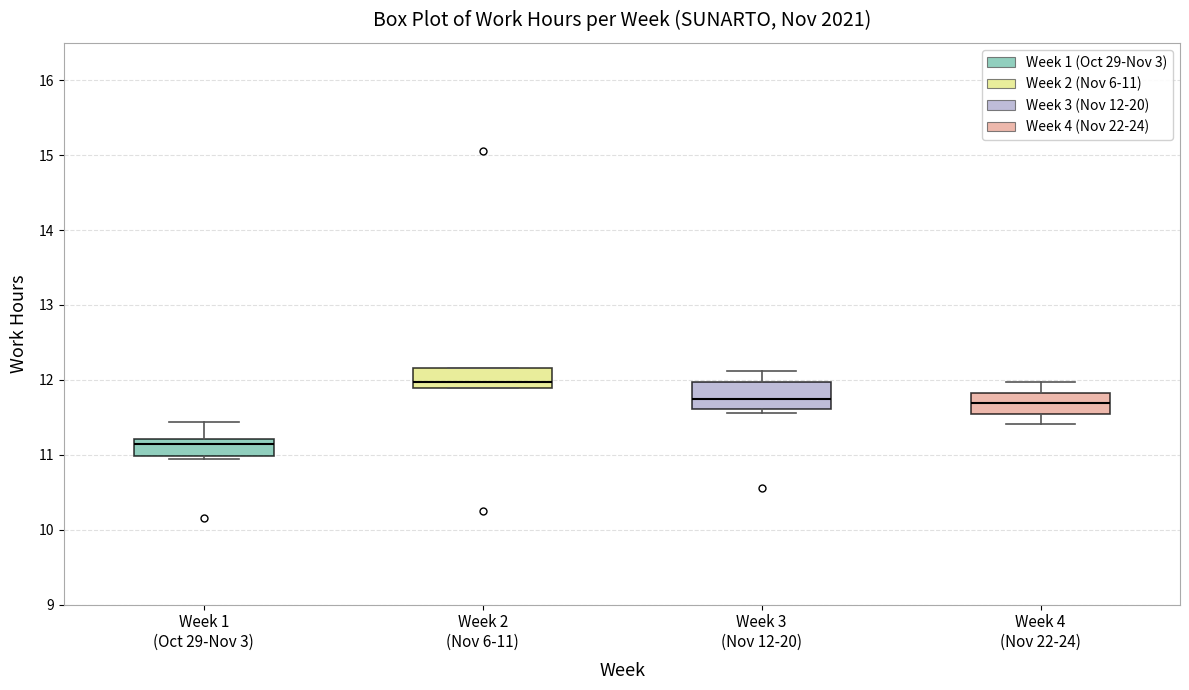

Reading left to right, read every box against the y-axis: the position of its median line, the range the box covers, and the ends of its whiskers. The values are not printed on the chart, so give them approximately, as read against the axis.

Week 1 (Oct 29-Nov 3): median 11.1, box 11.0 to 11.2, whiskers 10.9 to 11.4
Week 2 (Nov 6-11): median 12.0, box 11.9 to 12.2, whiskers 11.9 to 12.2
Week 3 (Nov 12-20): median 11.8, box 11.6 to 12.0, whiskers 11.6 (just below the box's lower edge) to 12.1
Week 4 (Nov 22-24): median 11.7, box 11.6 to 11.8, whiskers 11.4 to 12.0